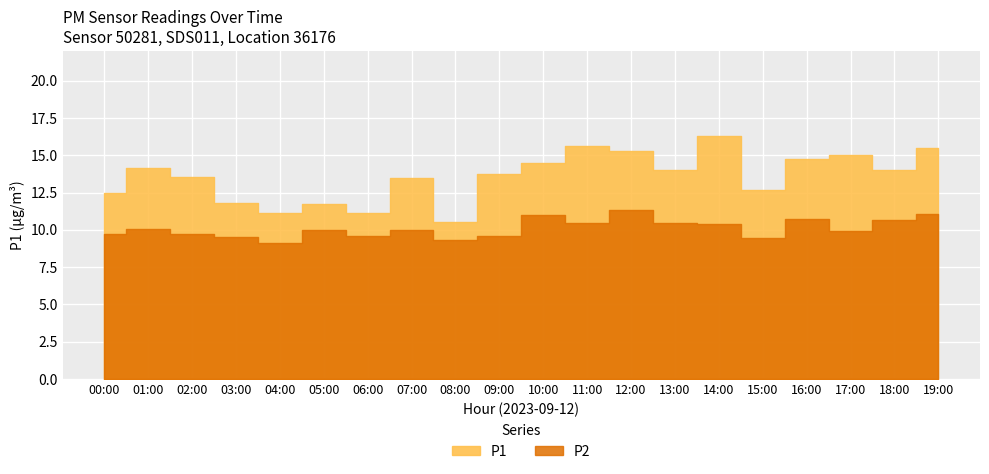

At which category does P2 reach its first local peak?

01:00